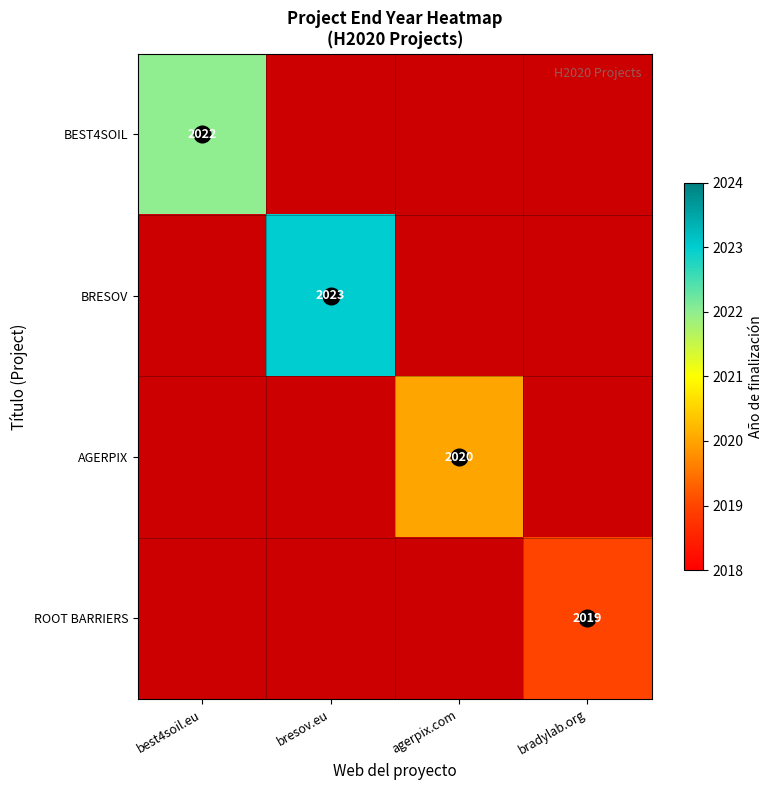

How many positive values does the ROOT BARRIERS series have?

1